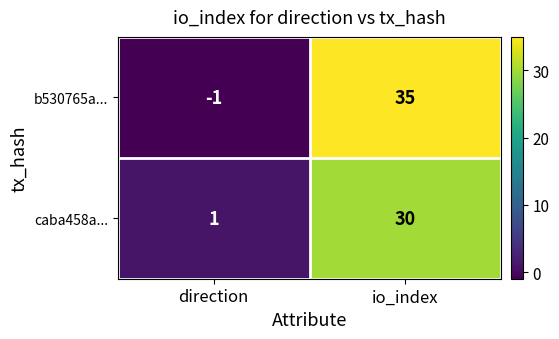

How many series are shown in this chart?

2